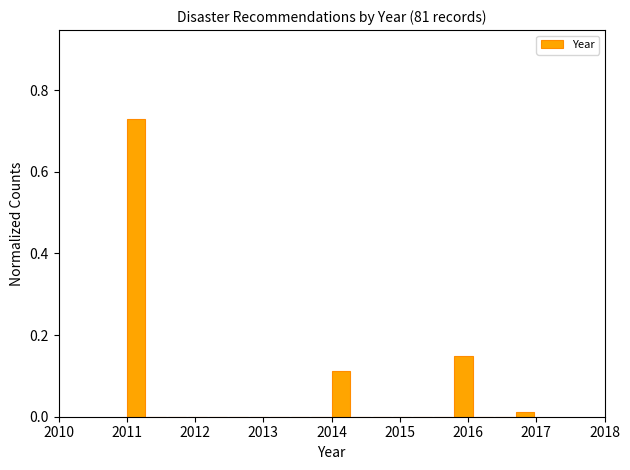

Around what value on the x-axis is the tallest bar? Give the approximate position of its centre, as read against the axis.

2011.1